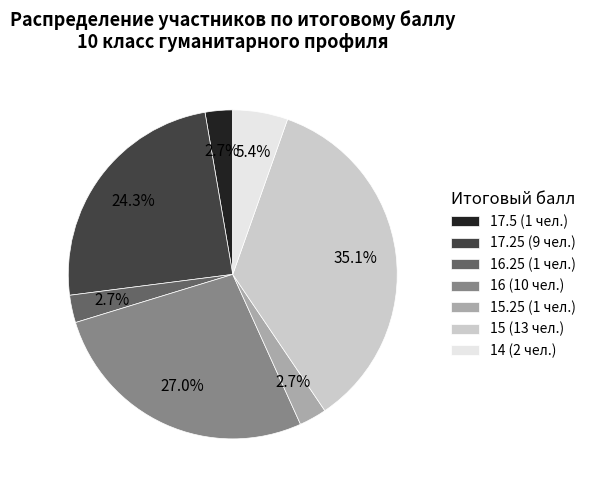

Combined, do 16 (10 чел.) and 17.5 (1 чел.) account for over 50%?

No